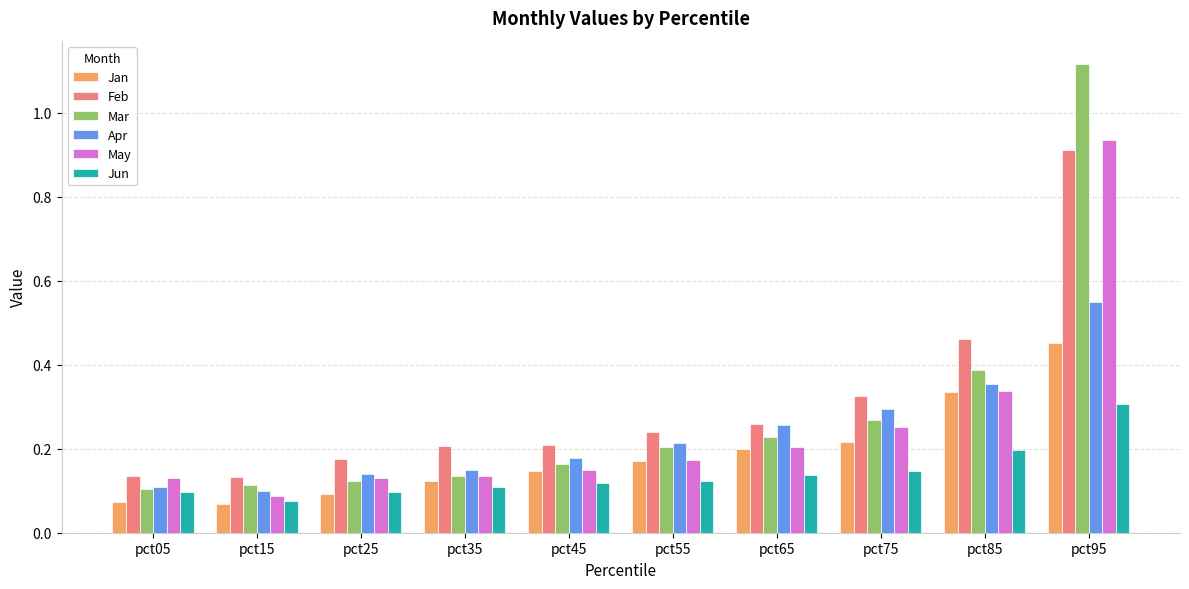

What is the sum of all May values?

2.5